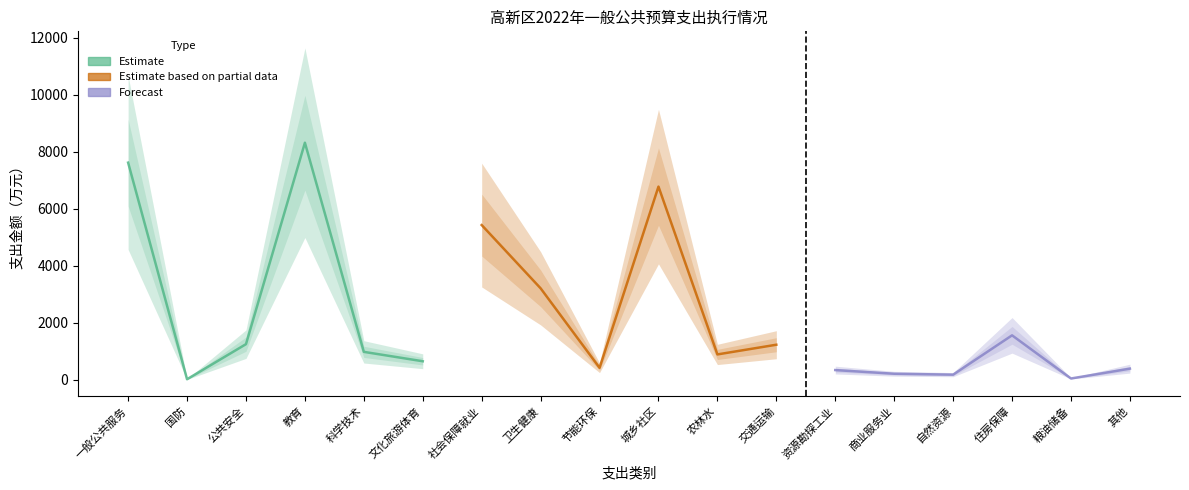

At which category is the sum across all series the highest?

教育